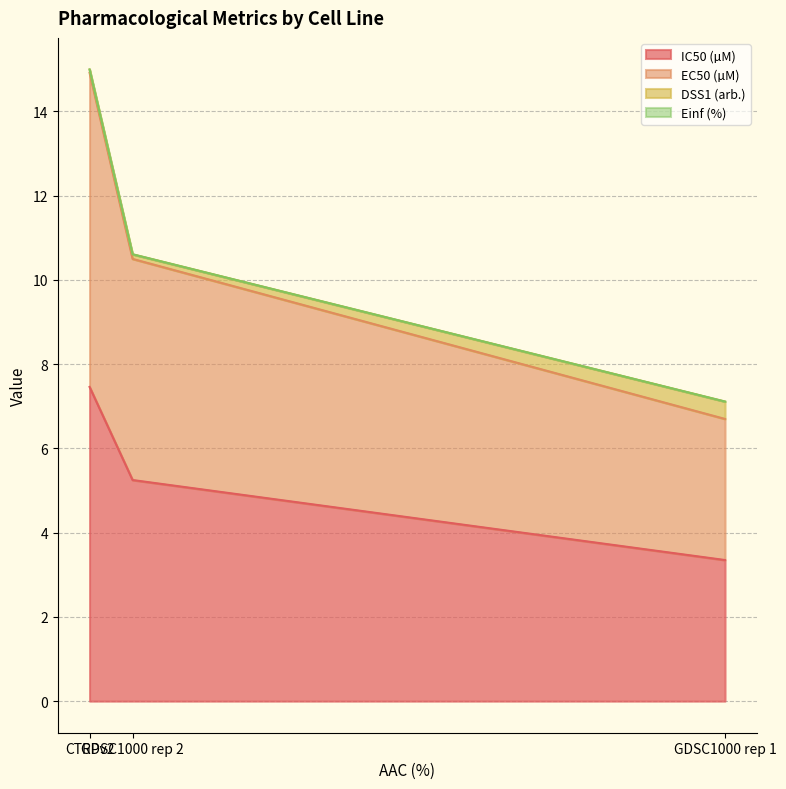

What is the minimum value shown in the chart?

3.4